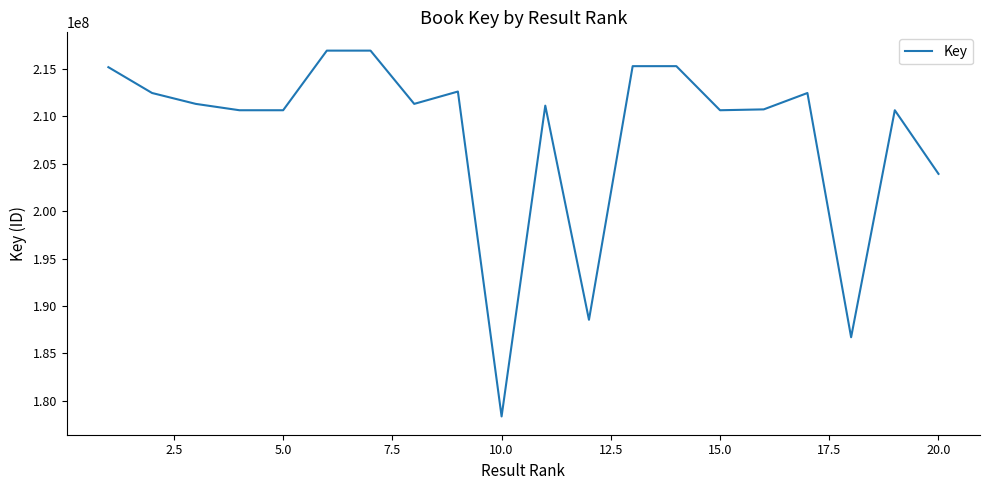

What is the difference between the maximum and minimum values?

38593672